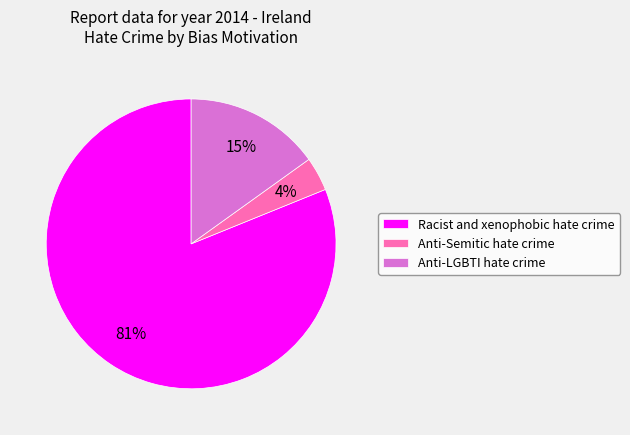

What percentage is the Anti-Semitic hate crime slice, to the nearest percent?

4%